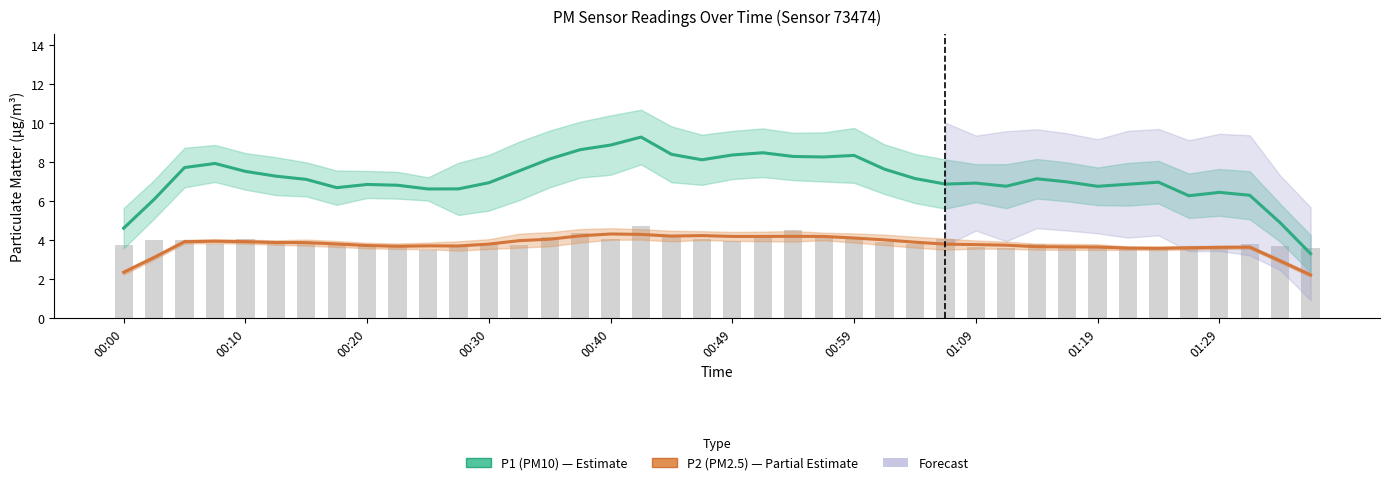

Is it true that P2 (PM2.5) equals 6.2 at 33?

False